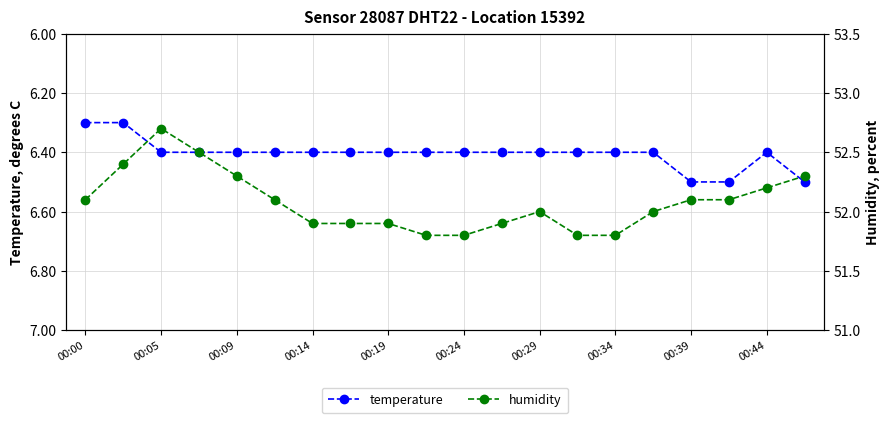

What is the minimum value for humidity?

51.8